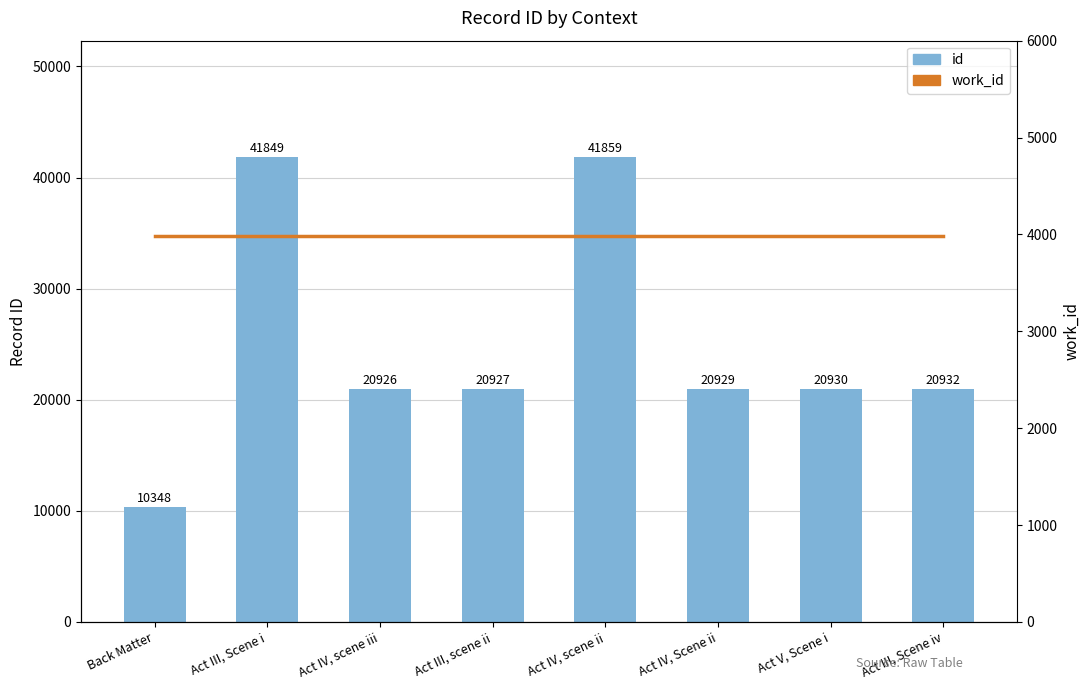

What is the spread (max minus min) of values at Act III, Scene iv?

16949